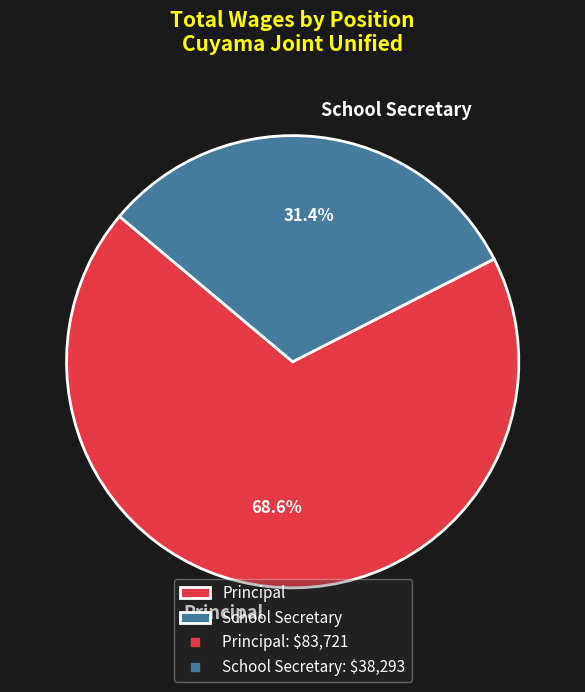

What portion of the pie excludes Principal?

31.4%